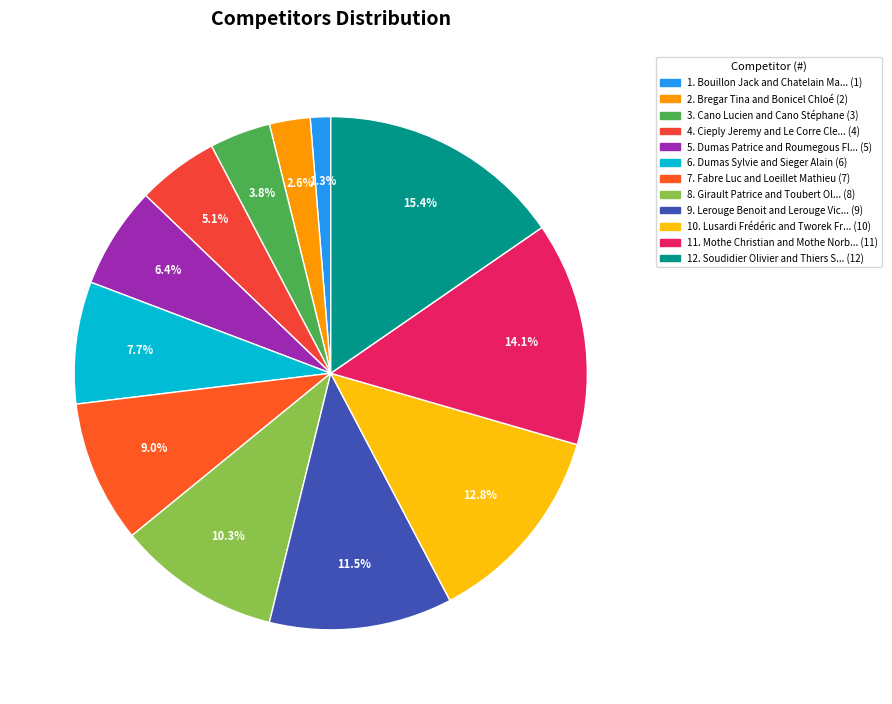

Count the number of slices in the pie.

12